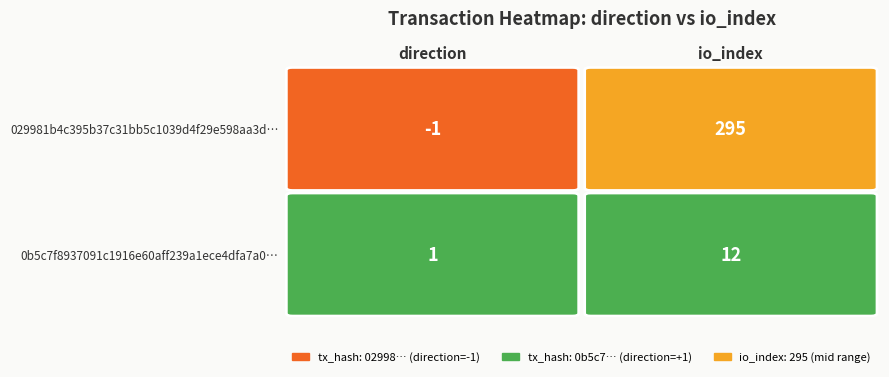

List the series in order of their overall mean, highest first.

029981b4c395b37c31bb5c1039d4f29e598aa3d, 0b5c7f8937091c1916e60aff239a1ece4dfa7a0